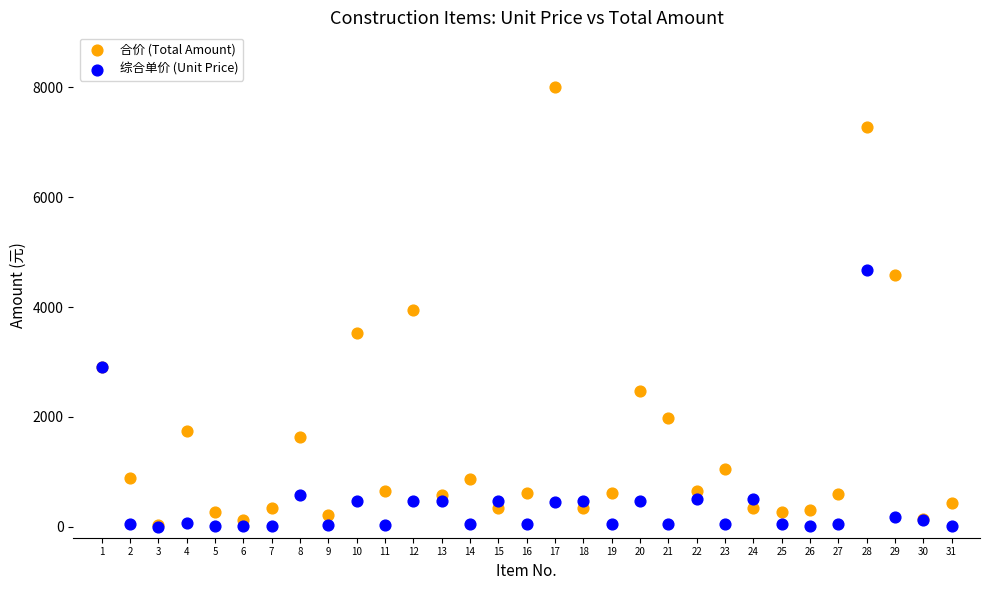

In the 综合单价 (Unit Price) series, what Y value is closest to 2334?

2912.0